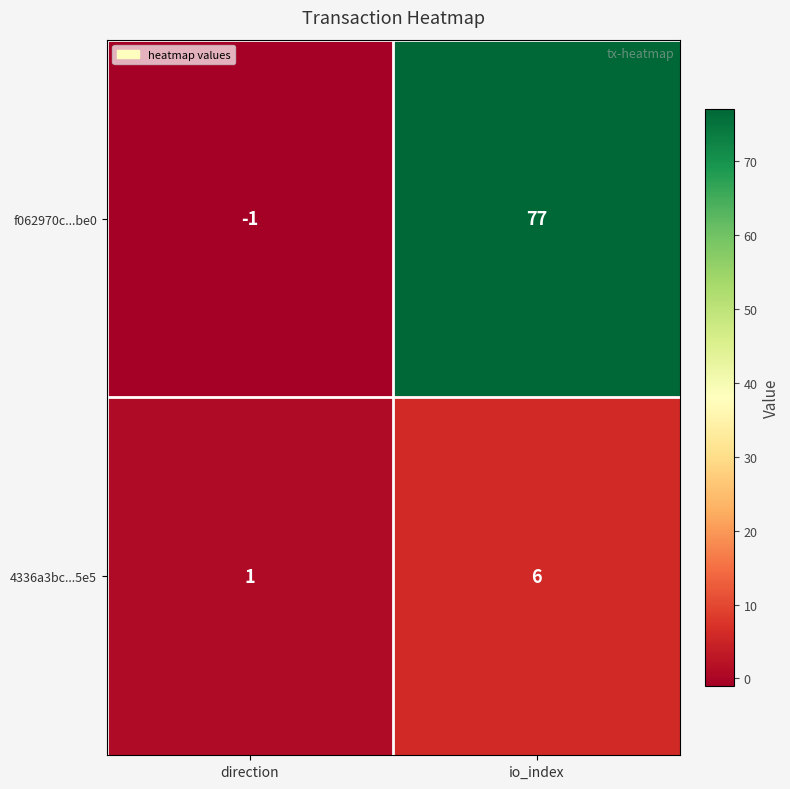

How many distinct data groups are displayed?

2